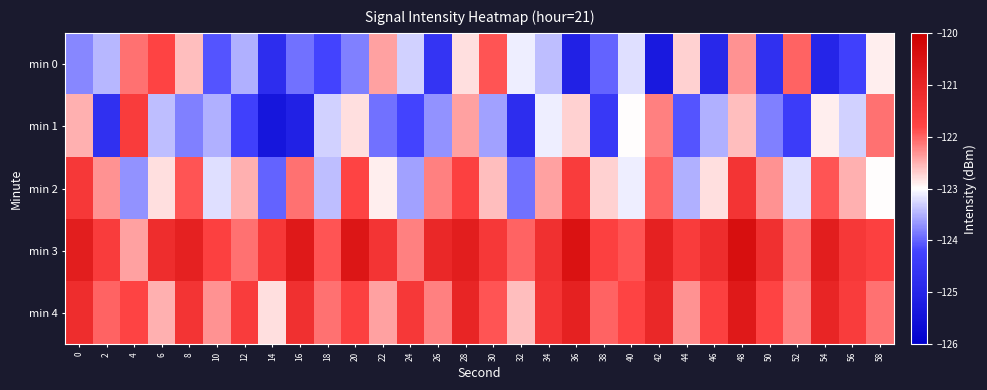

Which category has the highest value across all series?

48